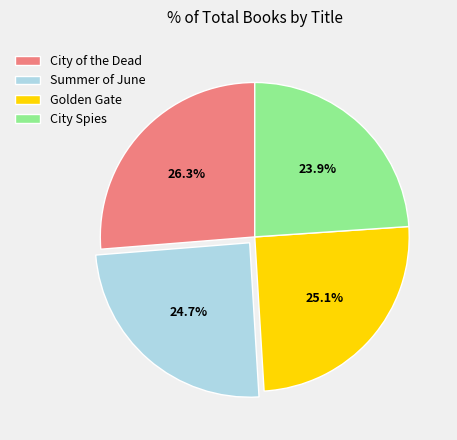

To the nearest percent, what percentage of the pie is Golden Gate?

25%